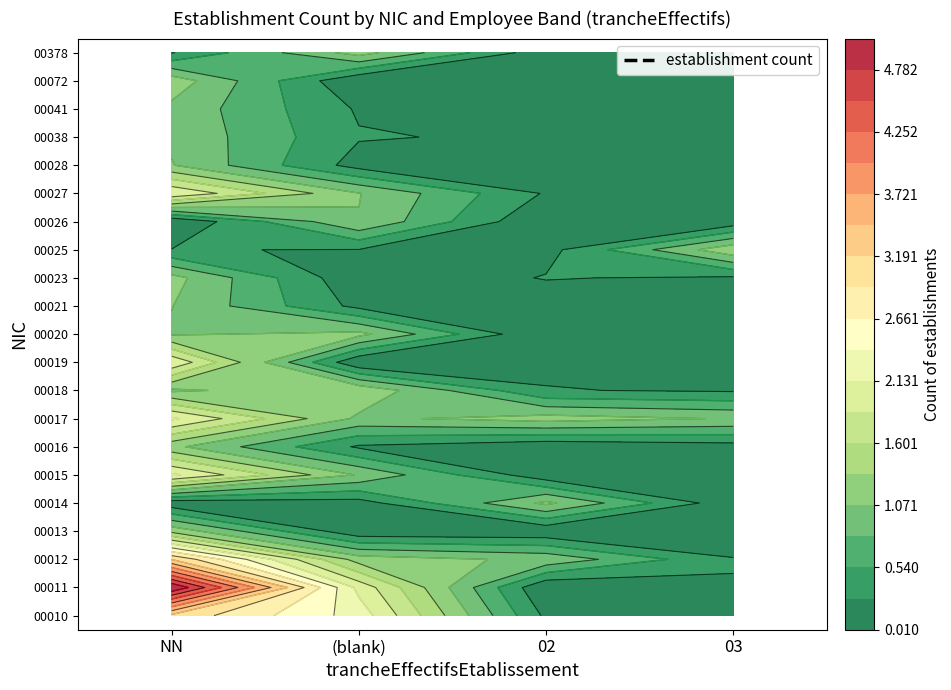

True or false: 00018 has a value of 1 at .

True